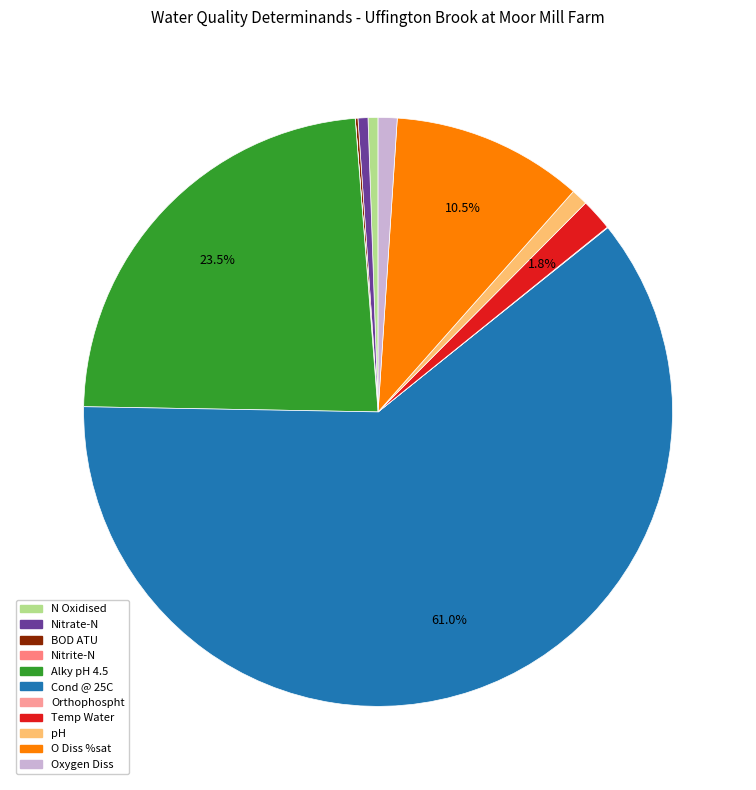

What percentage do N Oxidised and BOD ATU together represent?

0.7%